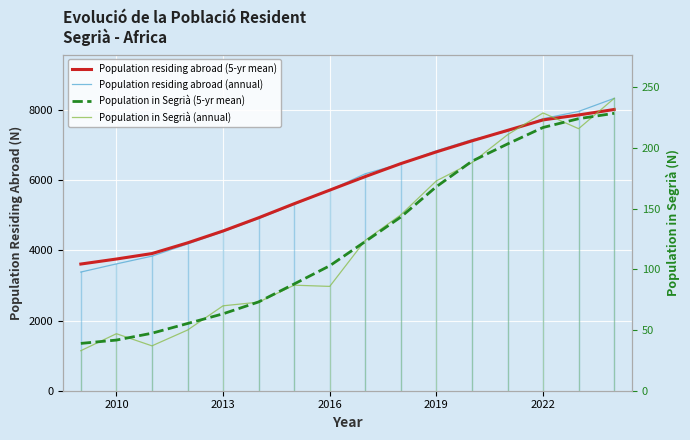

What is the highest value of the Population residing abroad (annual) series?

8334.0